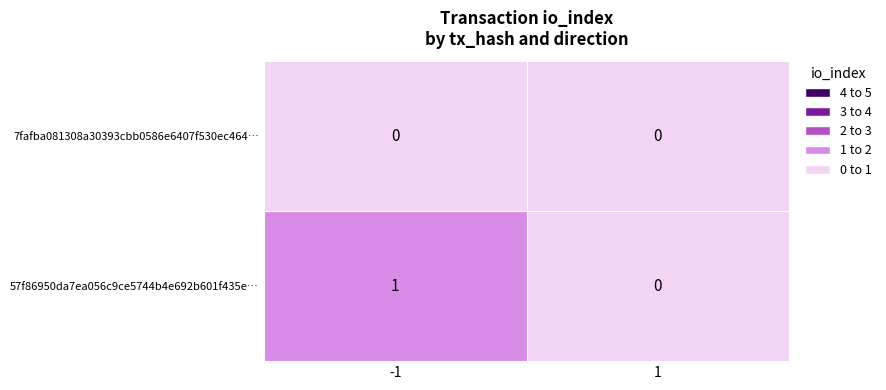

Which series has the widest spread of values?

57f86950da7ea056c9ce5744b4e692b601f435e…